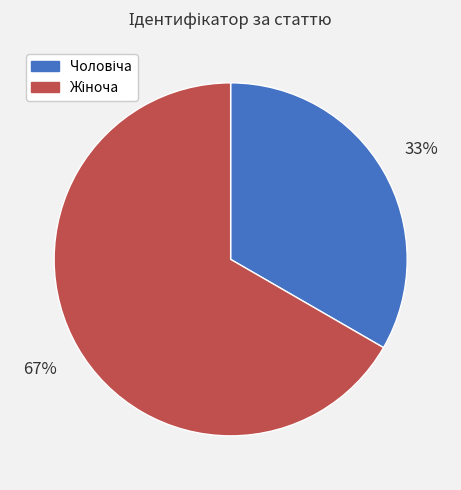

To the nearest percent, what is the average slice percentage?

50%